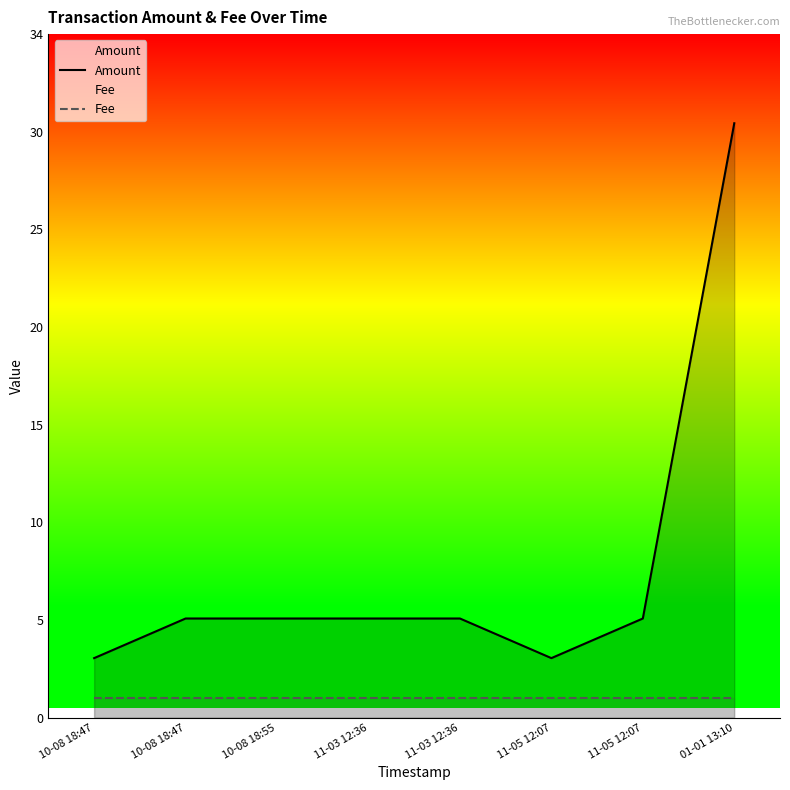

What is the greatest value displayed?

30